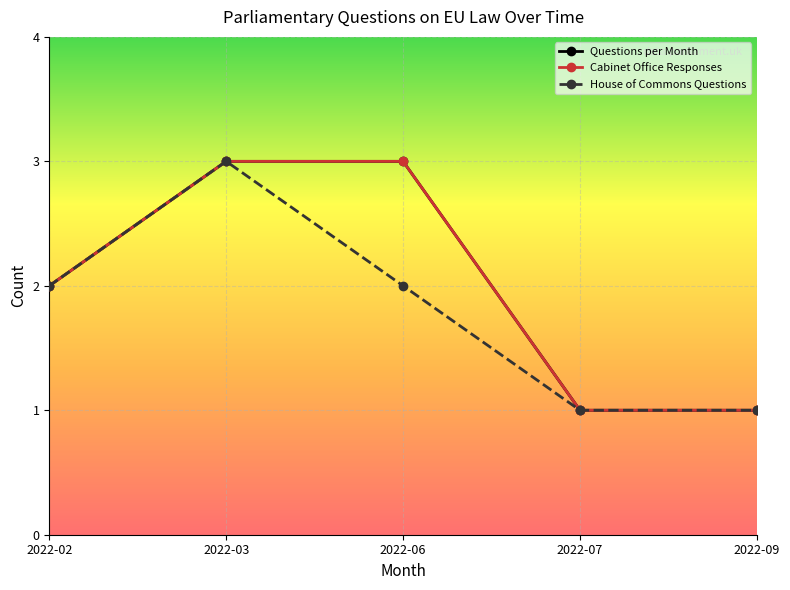

Does the chart have visible grid lines?

Yes